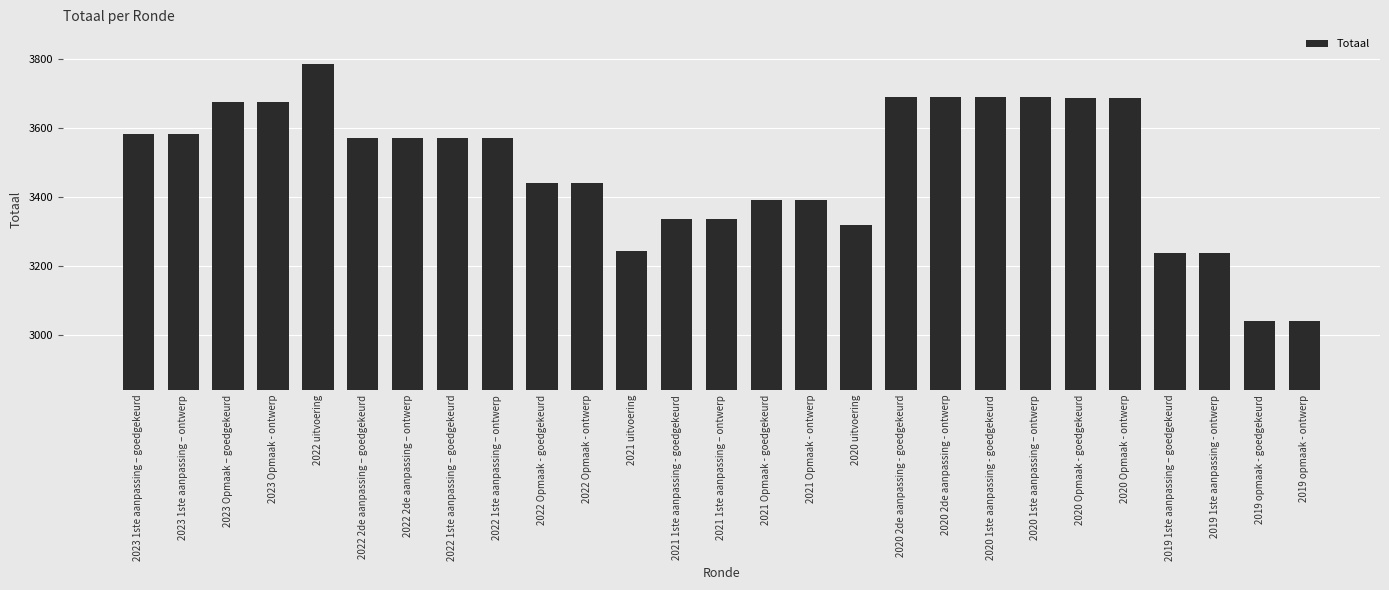

What is the sum of the values at 2020 2de aanpassing - goedgekeurd and 2020 Opmaak - goedgekeurd?

7378